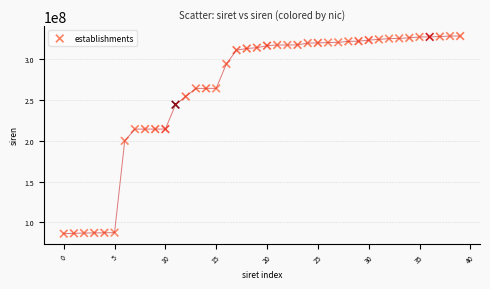

What is the range of Y values (max minus min)?

242839684